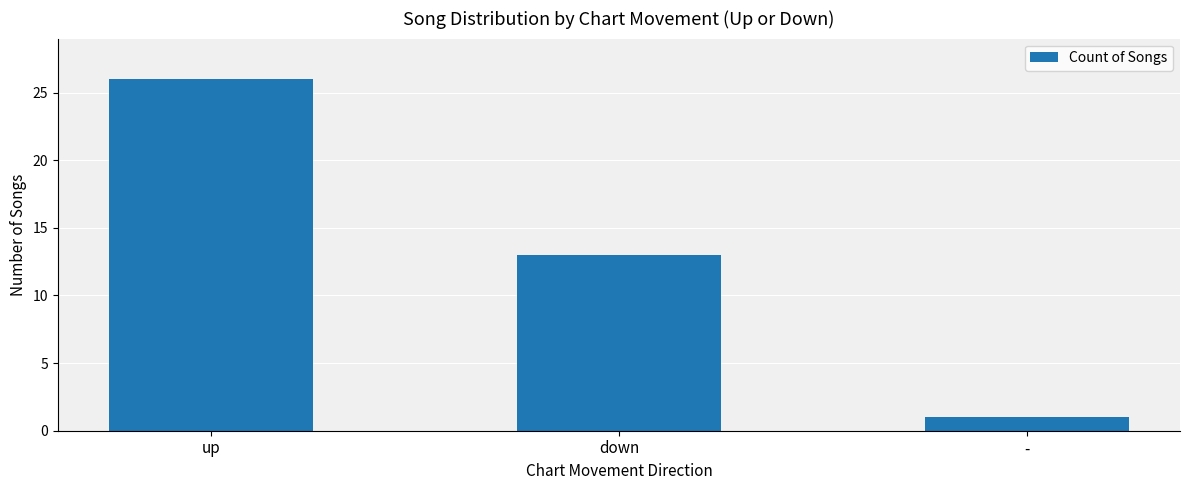

At which category does the chart reach its peak across all series?

up